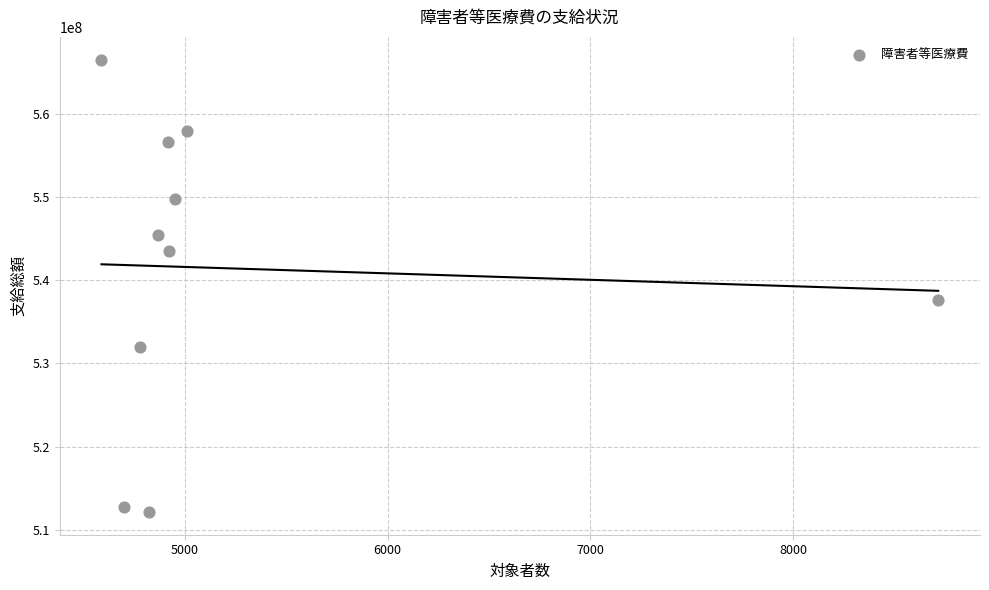

What Y value in the scatter plot is closest to 539320195?

537659809